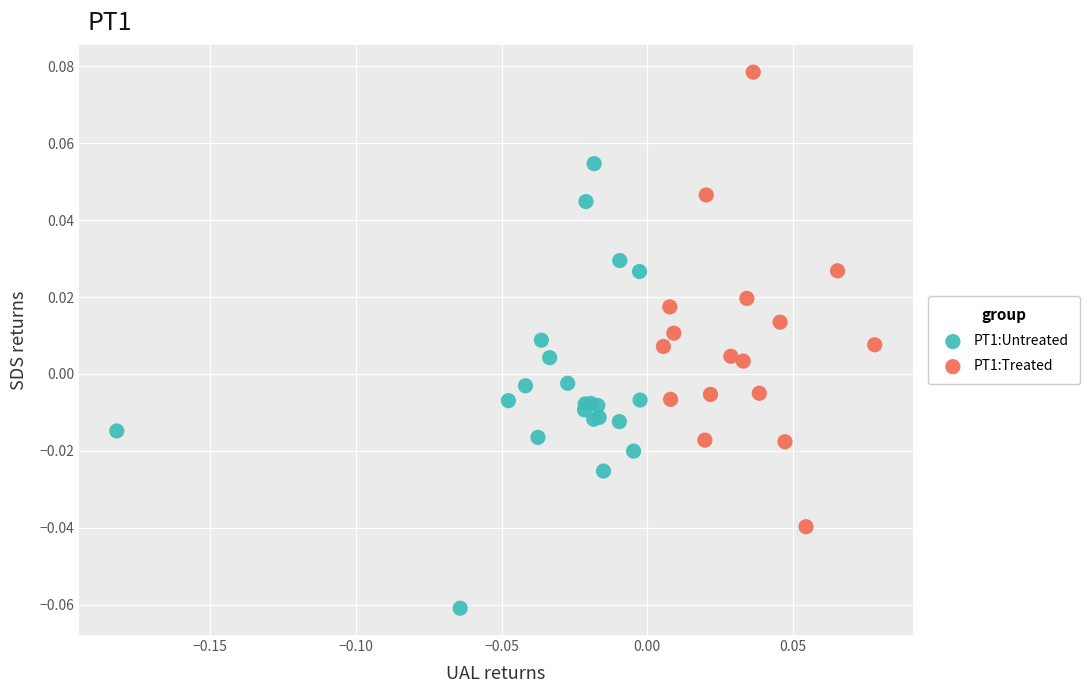

Which series contains the highest Y value?

PT1:Treated